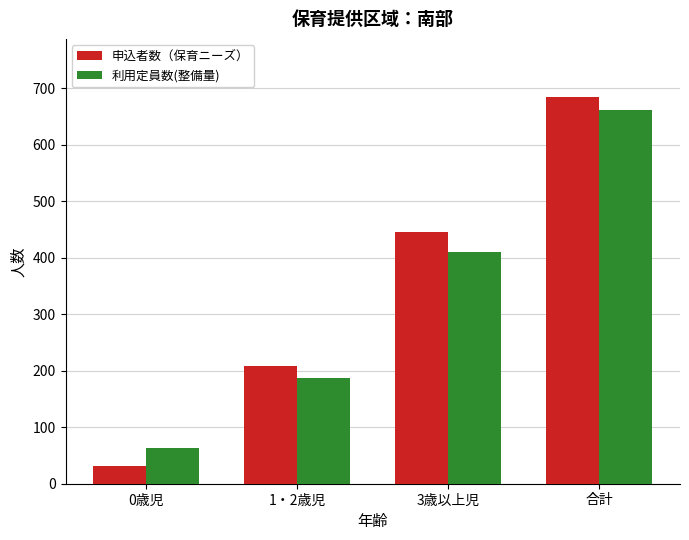

Is the value of 利用定員数(整備量) at 3歳以上児 greater than the value of 申込者数（保育ニーズ） at 1・2歳児?

Yes